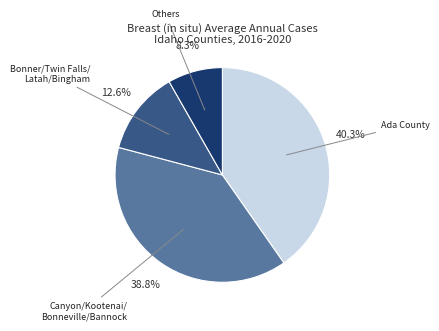

Count the number of slices in the pie.

4